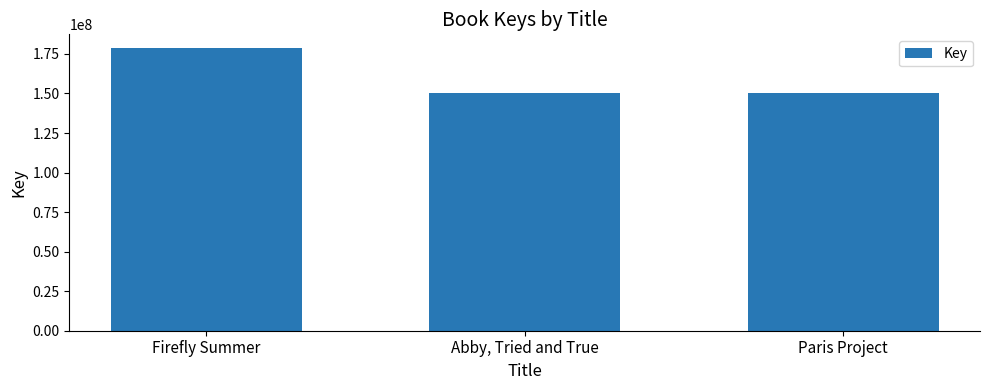

Does the chart contain stacked bars?

No